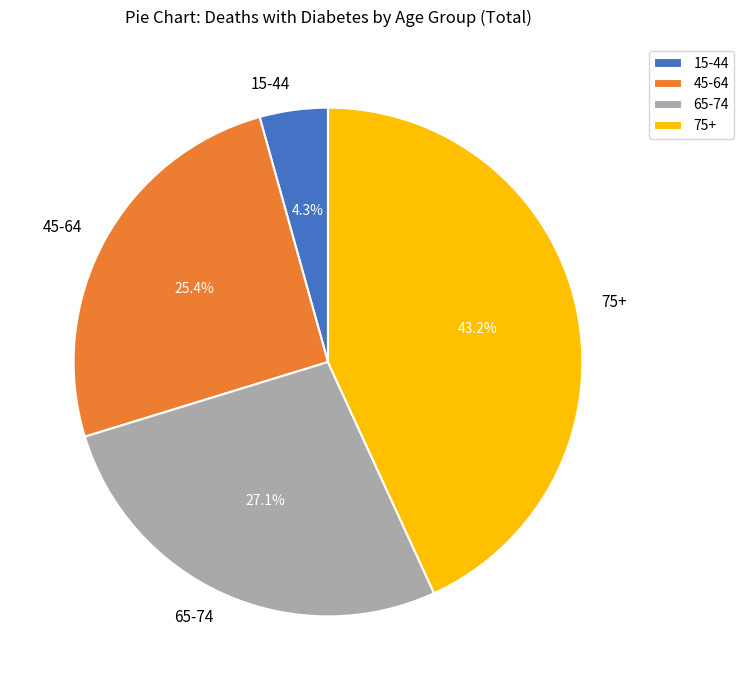

Between 75+ and 45-64, which is larger?

75+